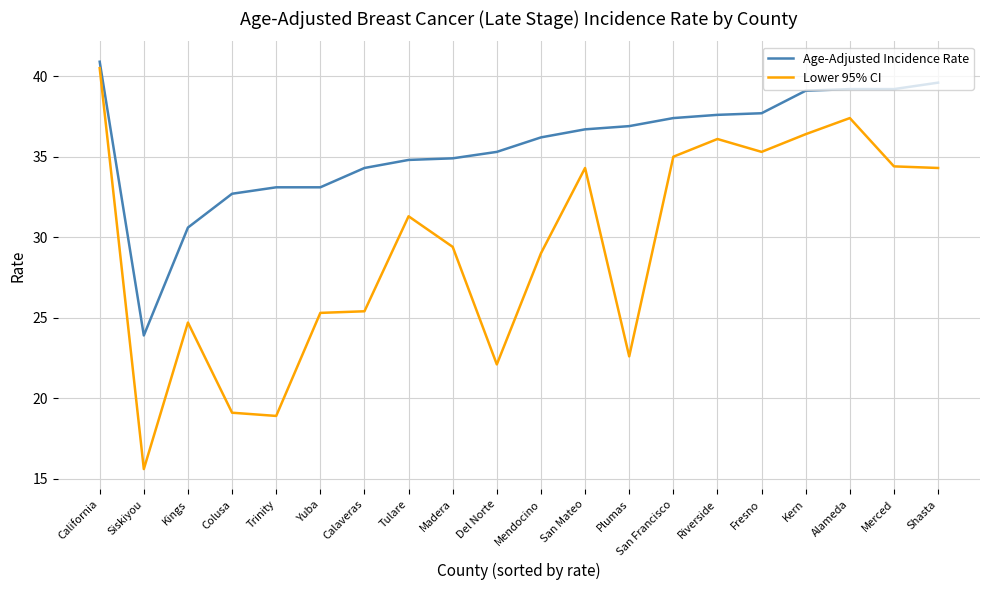

What is the difference between the second highest and minimum values in the Lower 95% CI series?

21.8